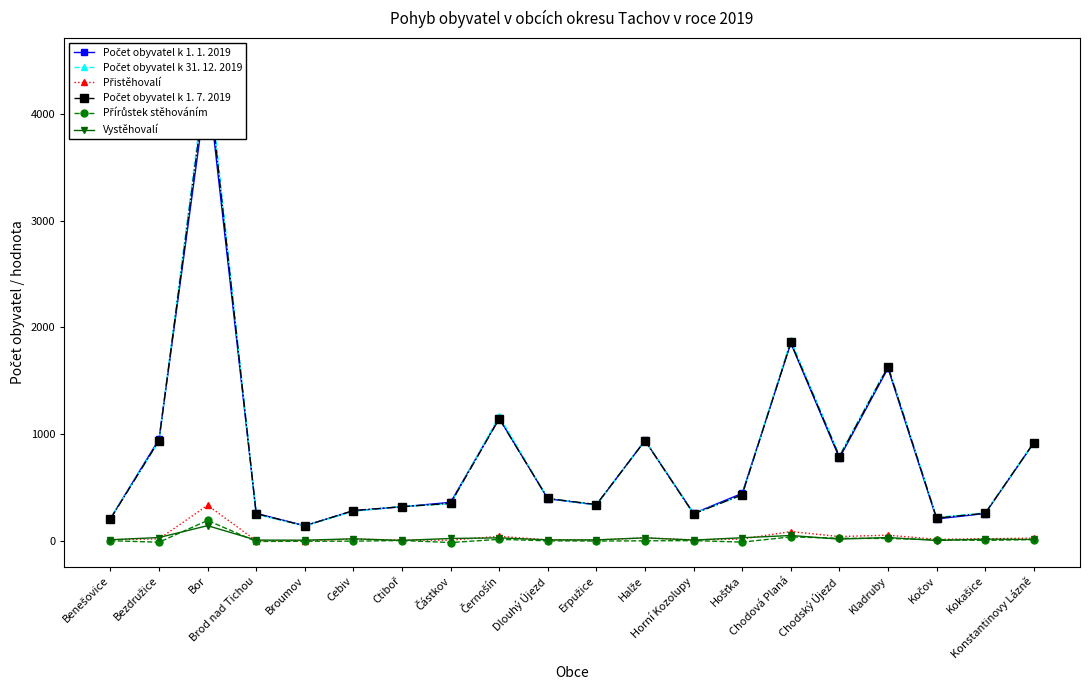

At which label does Přírůstek stěhováním reach its minimum?

Částkov